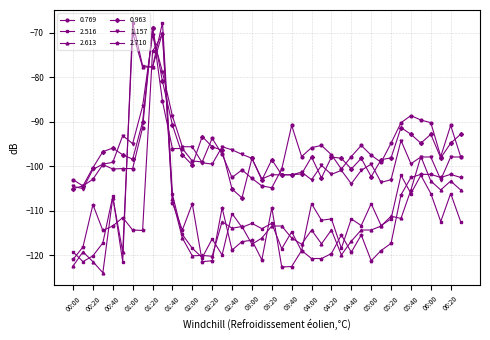

True or false: 2.613 has more than 0 interior local peaks.

True